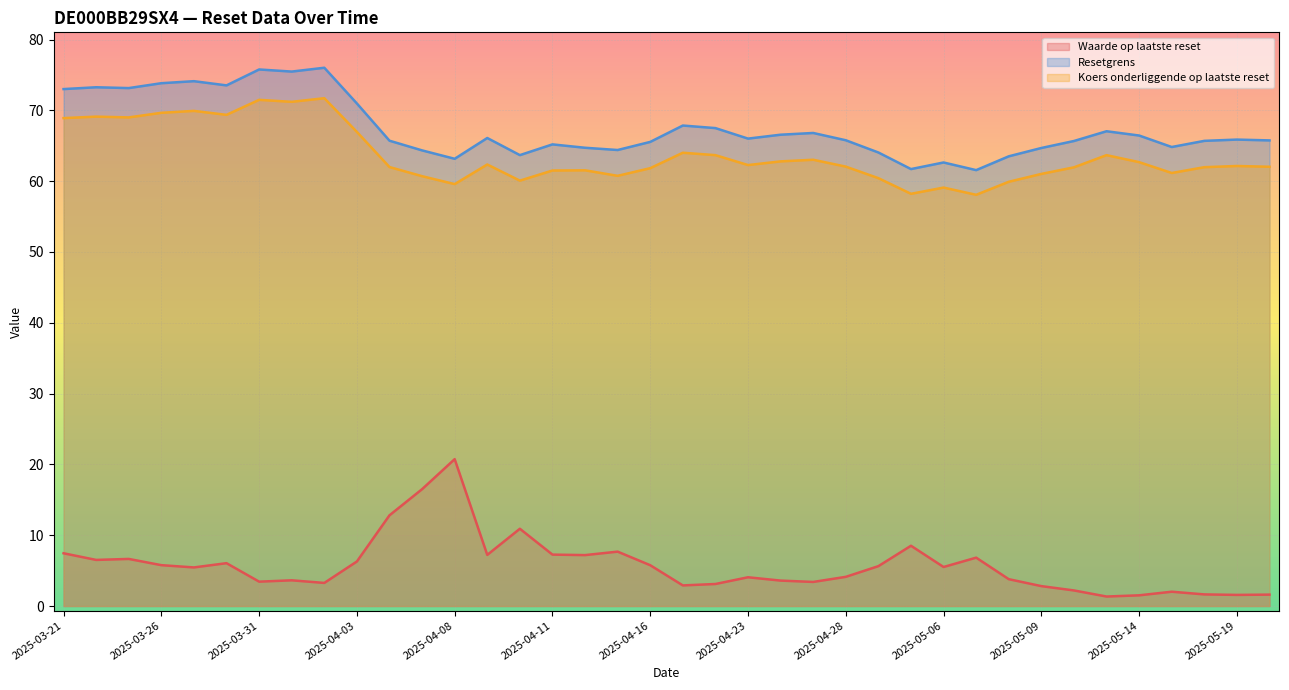

How many lines are shown in the chart?

3